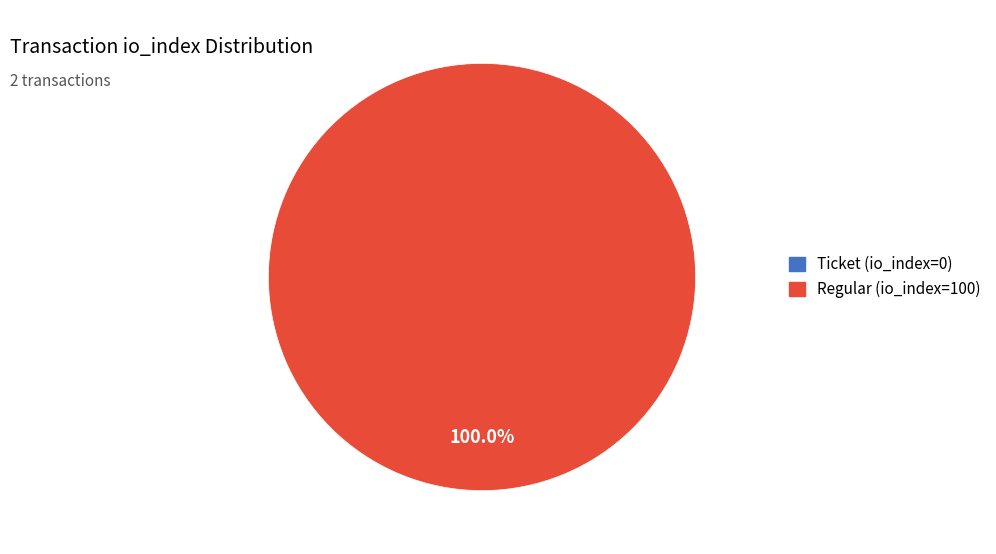

To the nearest percent, what is the difference between the largest and smallest slice percentages?

100%